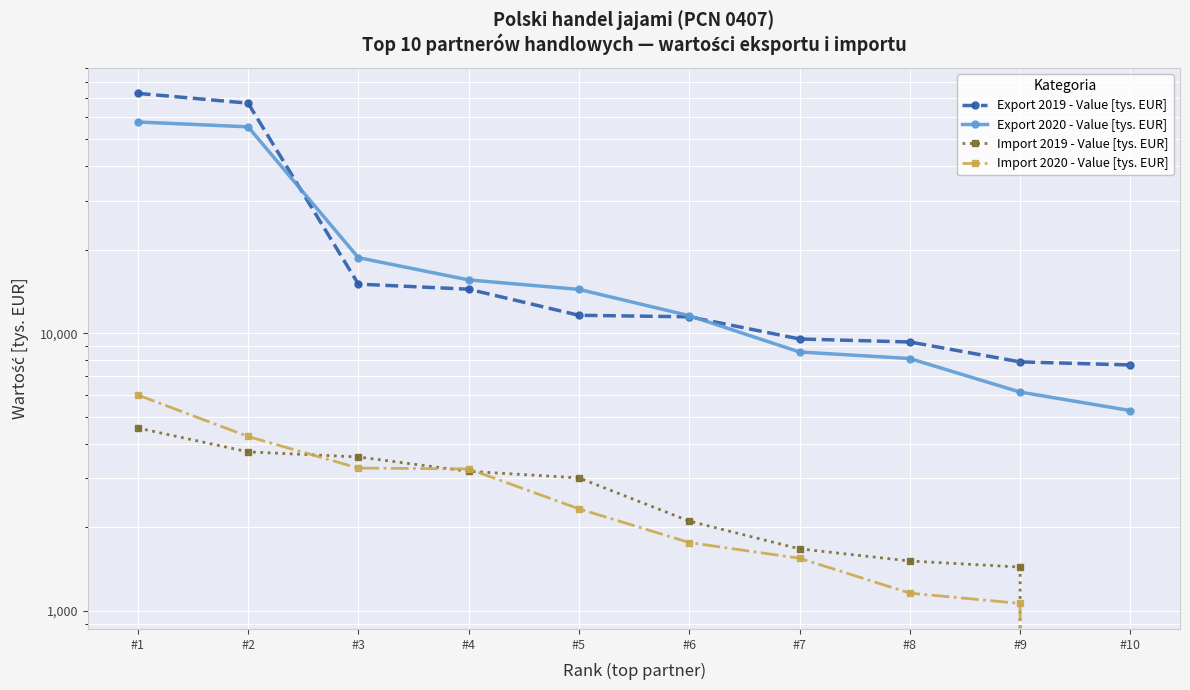

Which category has the lowest value across all series?

#10